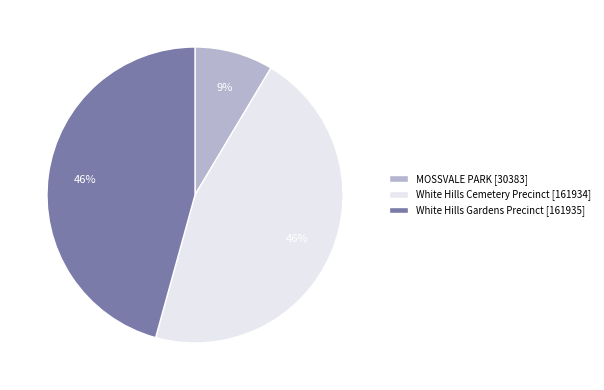

What percentage is the White Hills Cemetery Precinct slice, to the nearest percent?

46%